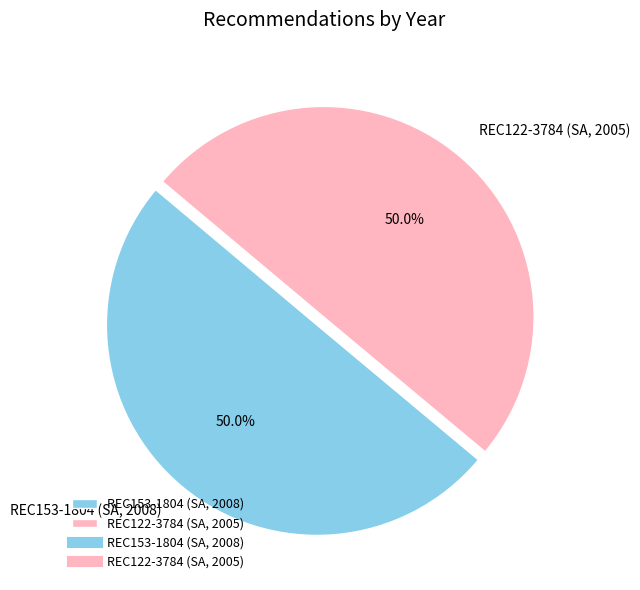

What is the ratio of the value at REC122-3784 (SA, 2005) to the value at REC153-1804 (SA, 2008)?

1.0